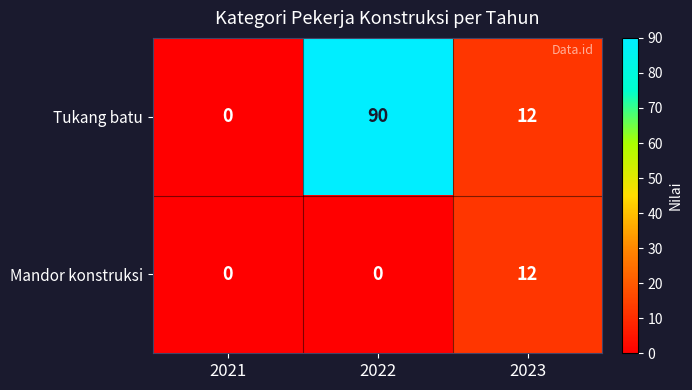

Which series has the largest range (max minus min)?

Tukang batu